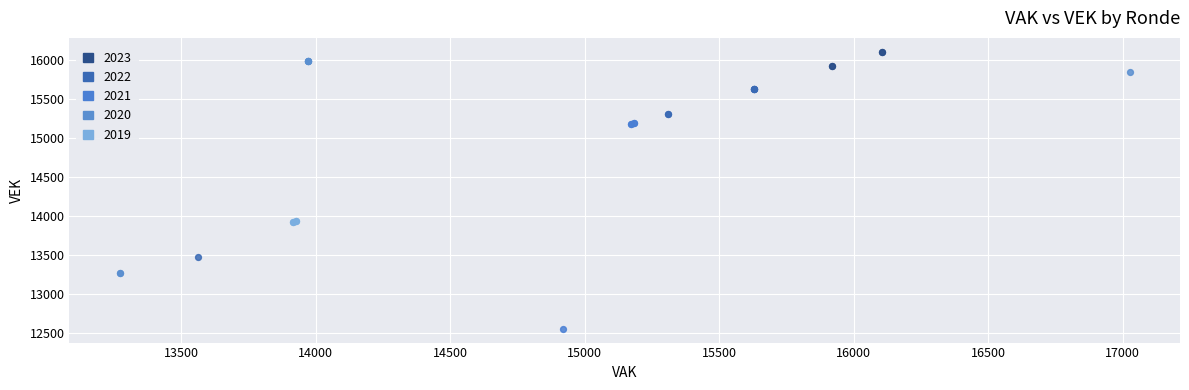

Which series contains the lowest Y value?

2021